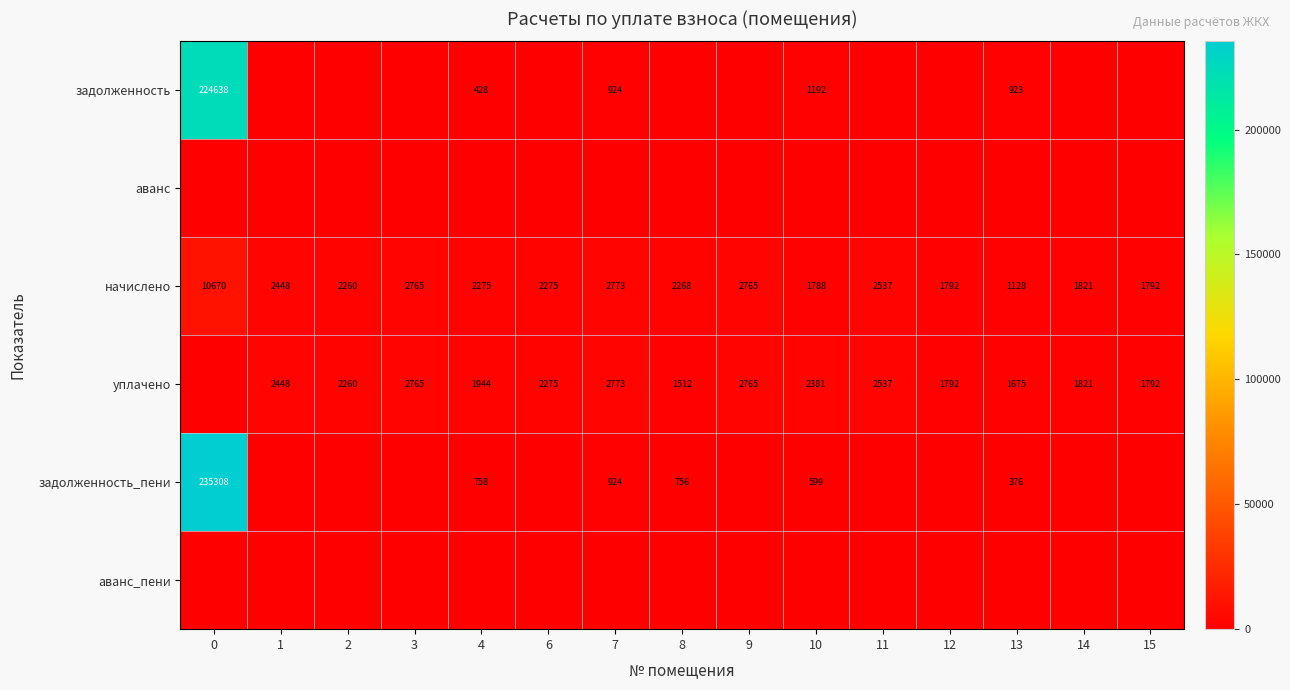

True or false: уплачено has a value of 1944 at 4.

True